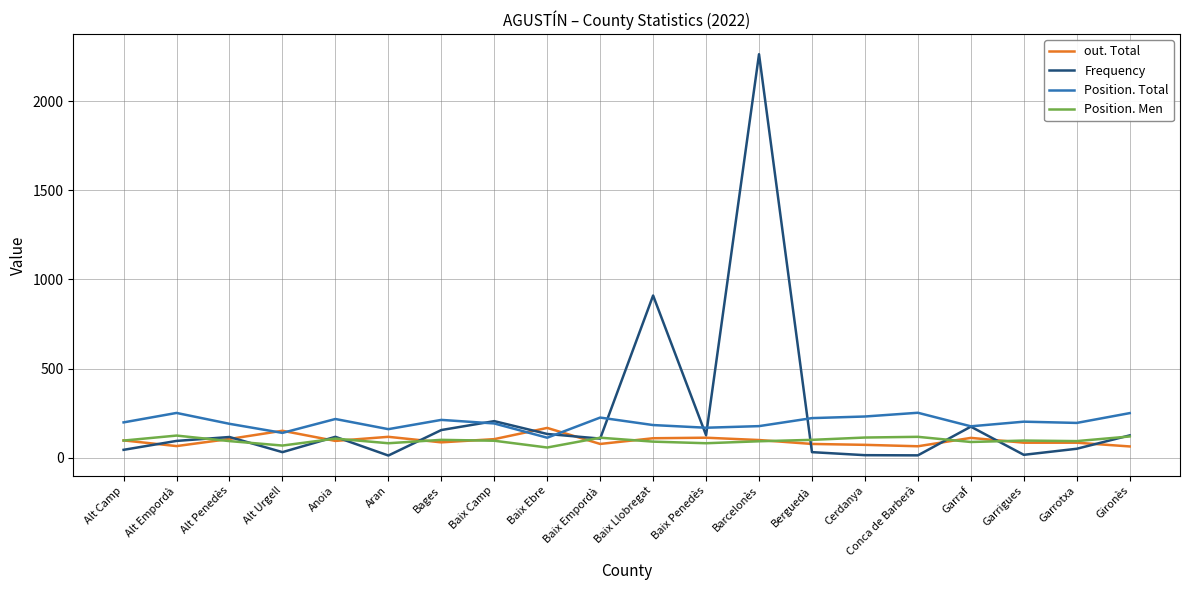

What are all the series names shown in the legend?

out. Total, Frequency, Position. Total, Position. Men